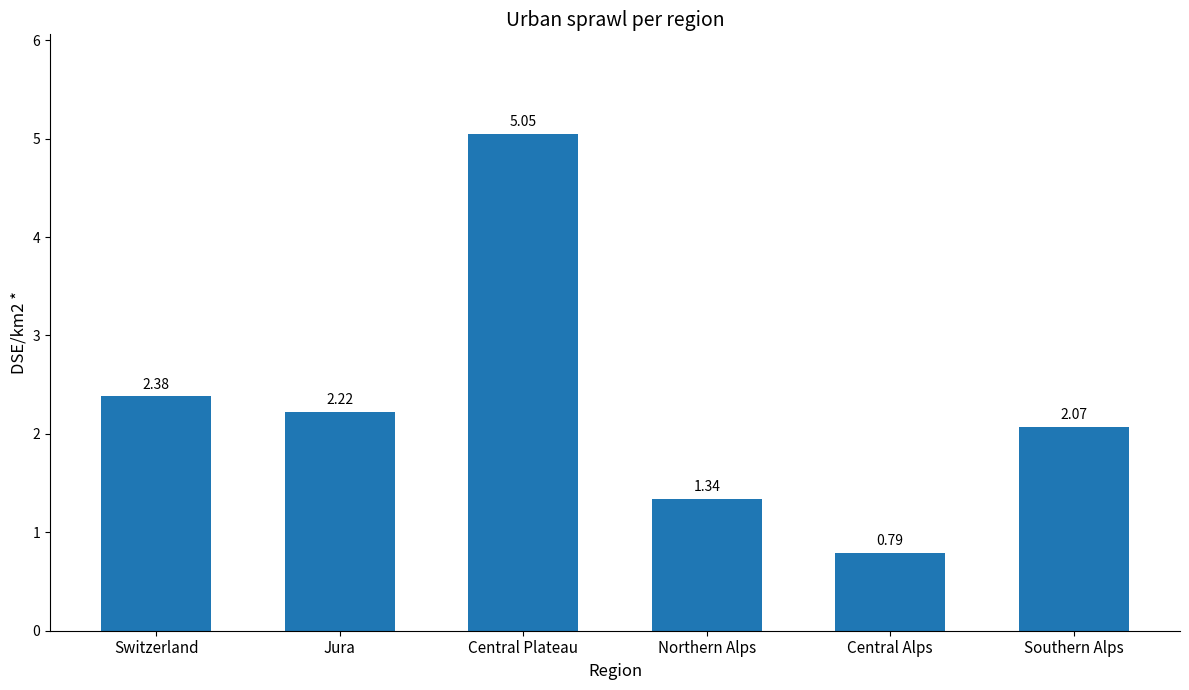

What is the change in value from Central Plateau to Central Alps?

-4.3